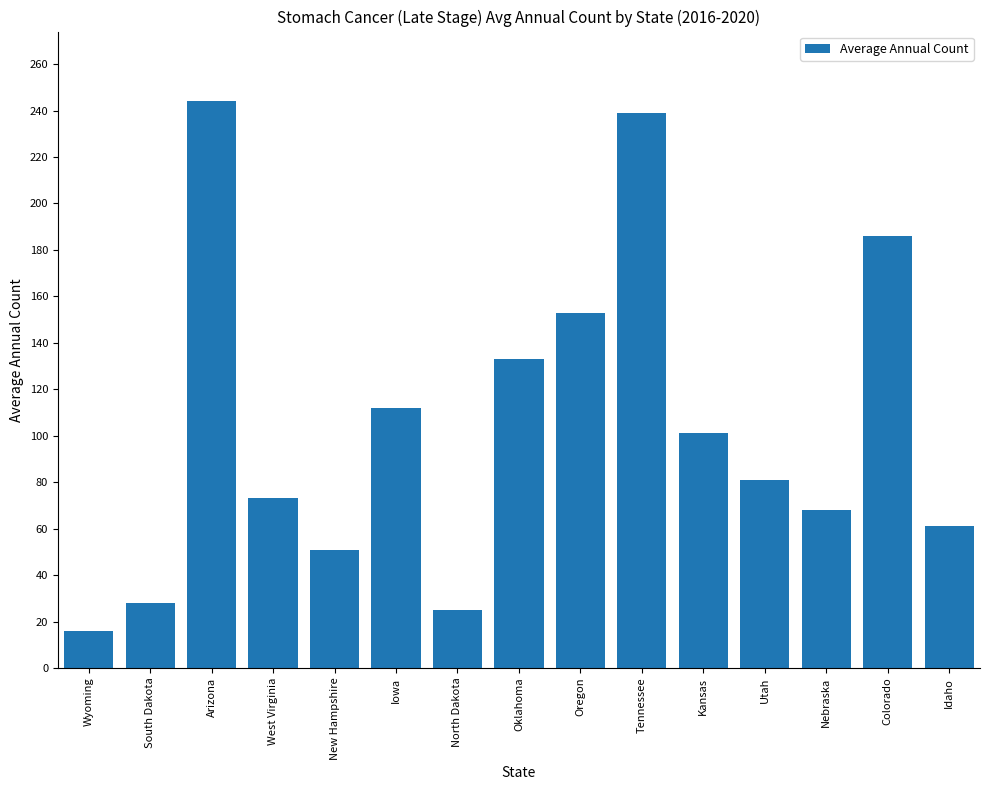

Which category has the highest value across all series?

Arizona